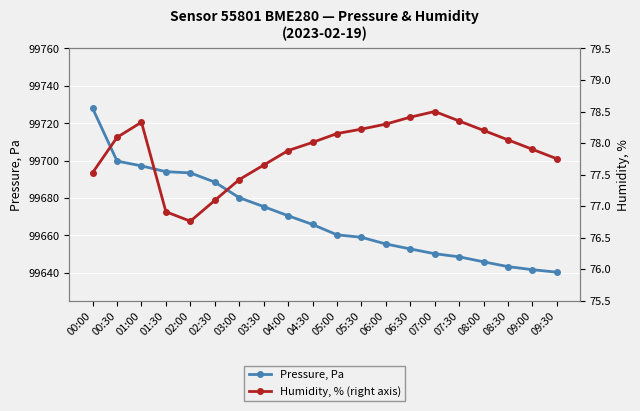

How many categories are shown in the chart?

20